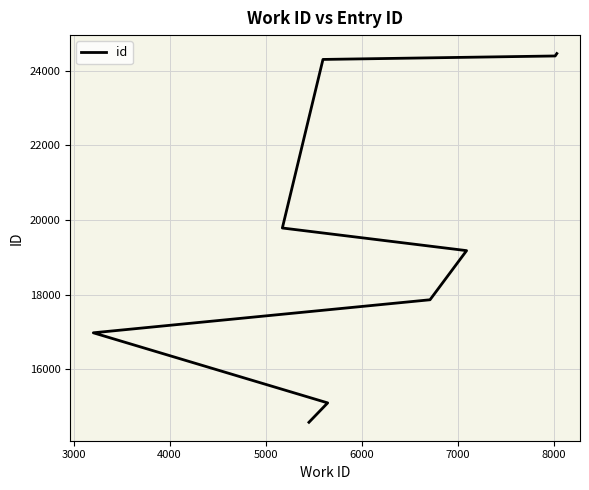

What is the sum of the values at 8000 and 6000?

43484